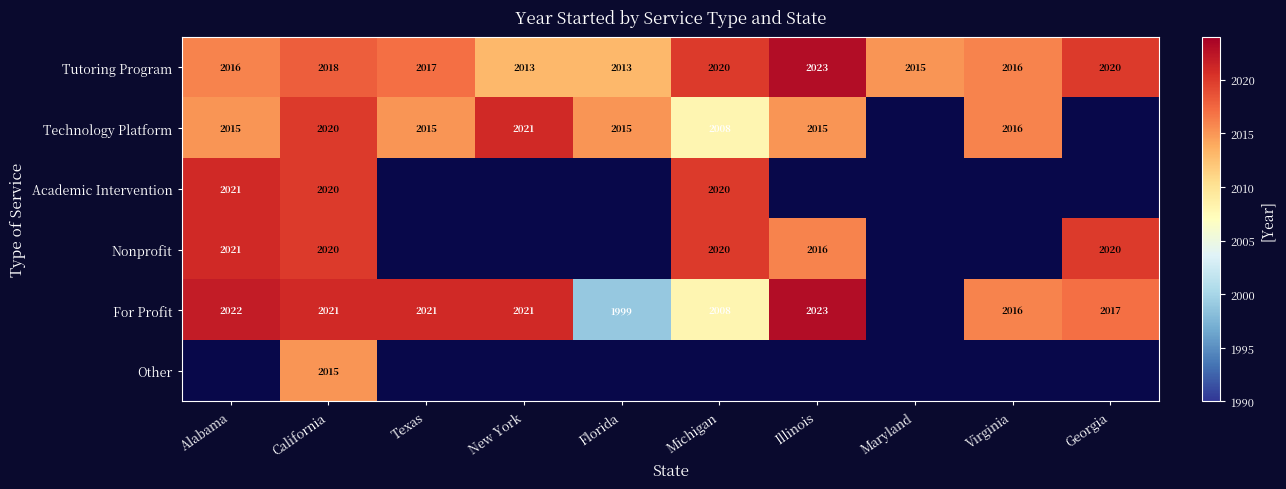

What is the maximum value for Tutoring Program?

2023